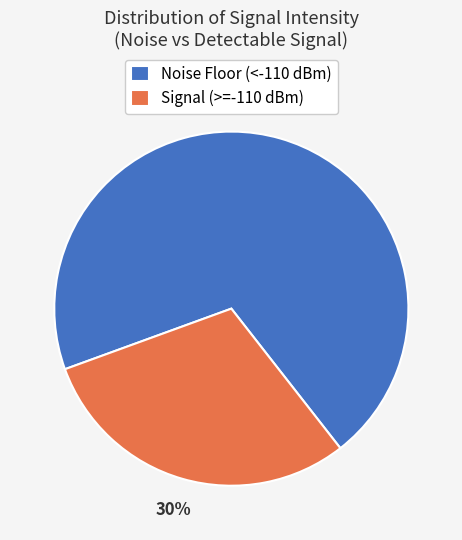

Is the sum of Noise Floor (<-110 dBm) and Signal (>=-110 dBm) greater than half?

Yes